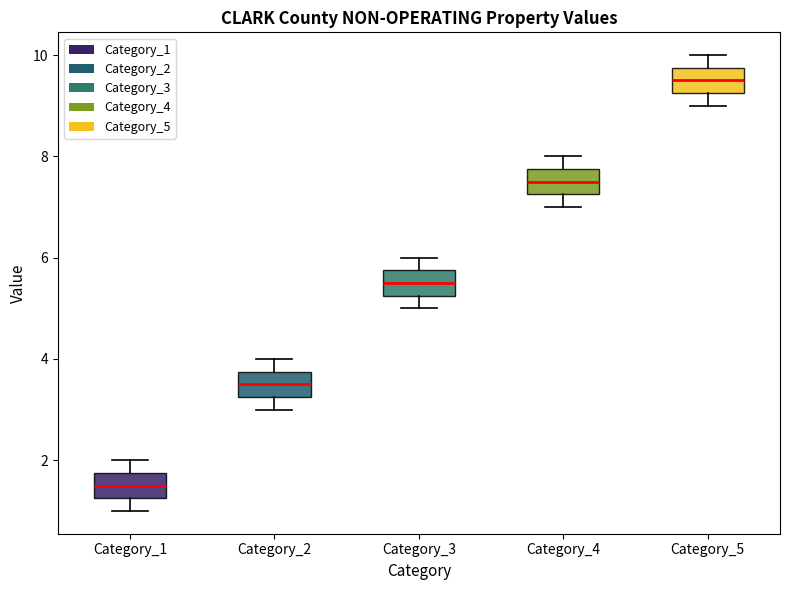

Where does the upper whisker of the box for Category_4 end on the y-axis? The values are not printed on the chart, so give them approximately, as read against the axis.

8.0